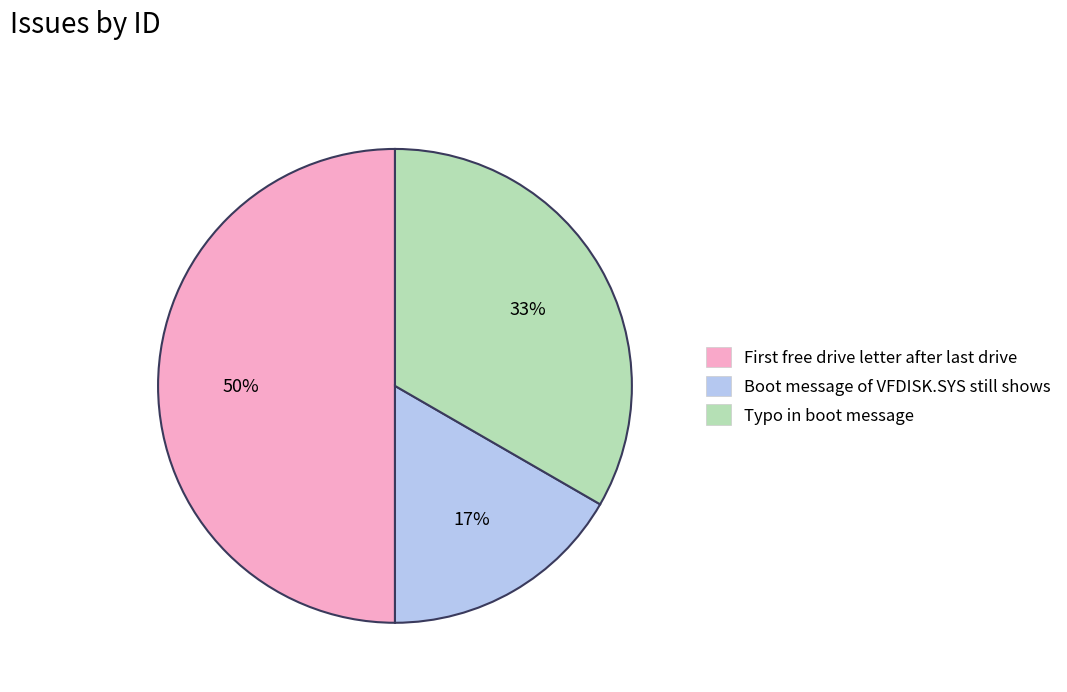

To the nearest percent, what portion does Typo in boot message represent?

33%